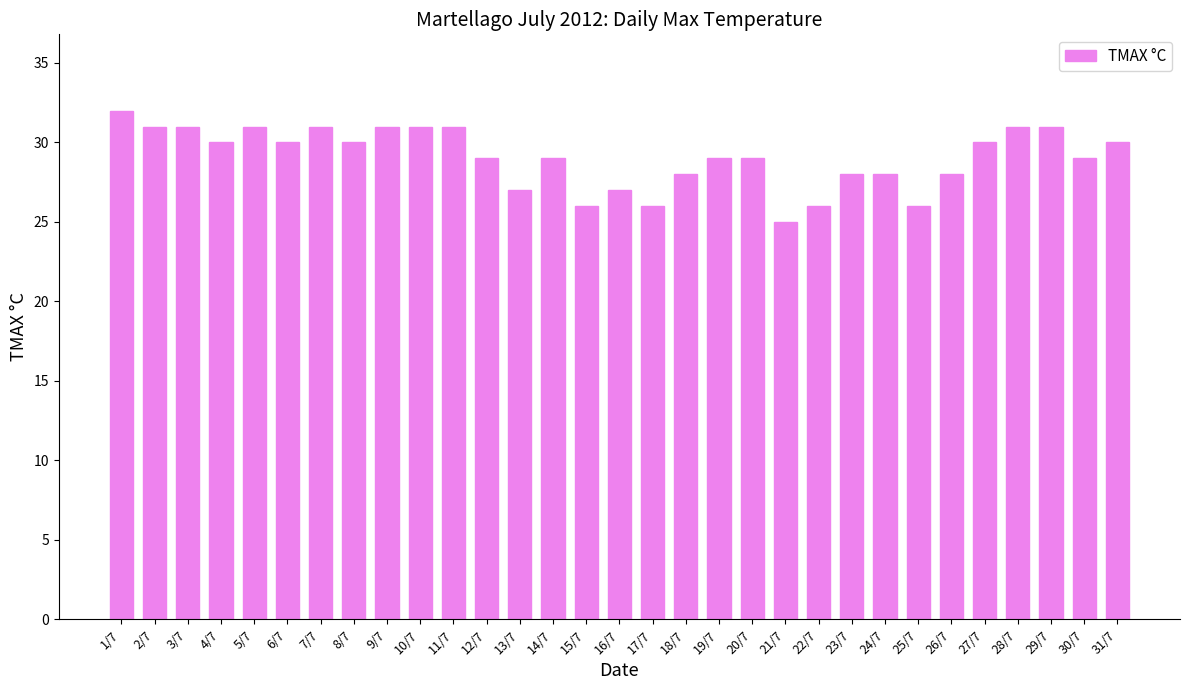

Reading left to right, what are all the values shown in this chart?

1/7=32	2/7=31	3/7=31	4/7=30	5/7=31	6/7=30	7/7=31	8/7=30	9/7=31	10/7=31	11/7=31	12/7=29	13/7=27	14/7=29	15/7=26	16/7=27	17/7=26	18/7=28	19/7=29	20/7=29	21/7=25	22/7=26	23/7=28	24/7=28	25/7=26	26/7=28	27/7=30	28/7=31	29/7=31	30/7=29	31/7=30